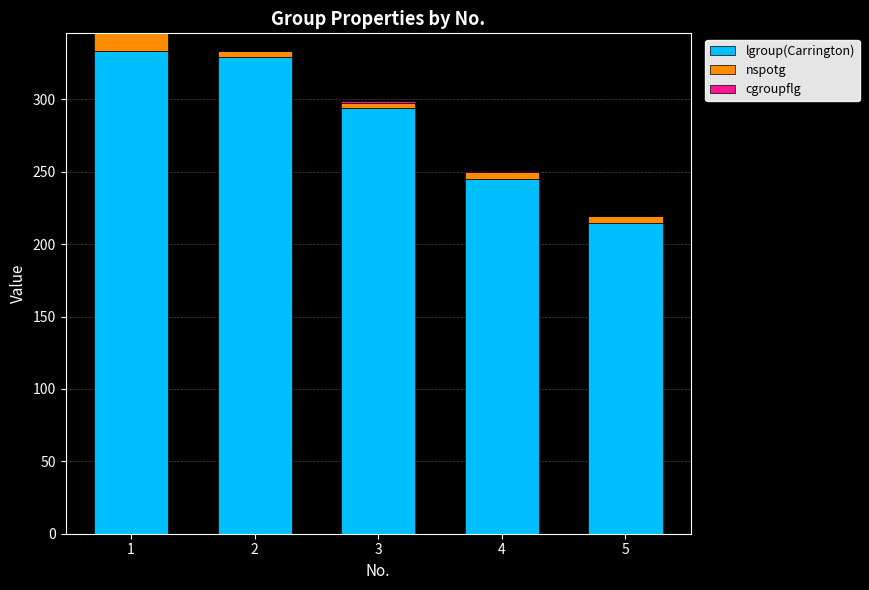

Does the chart contain stacked bars?

Yes